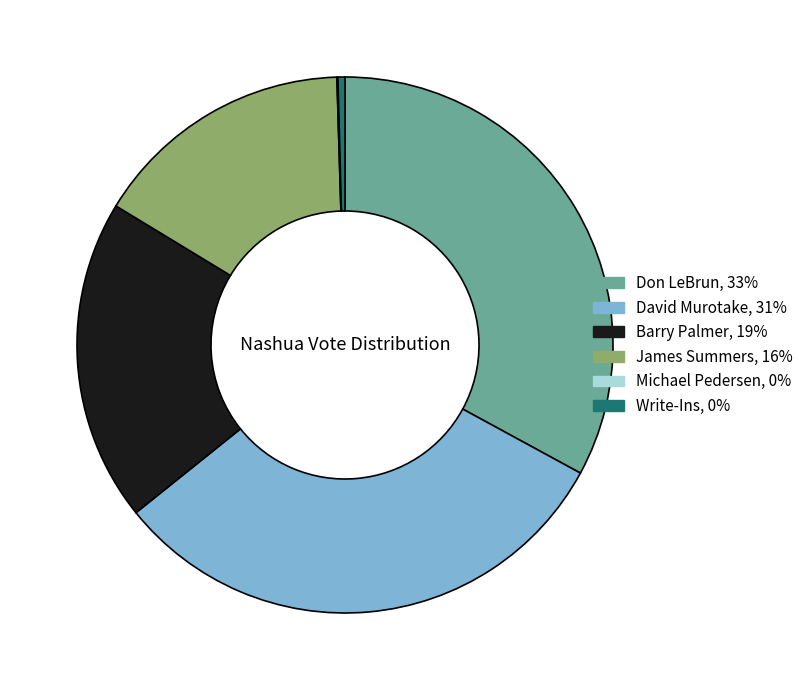

Does any single category account for the majority?

No